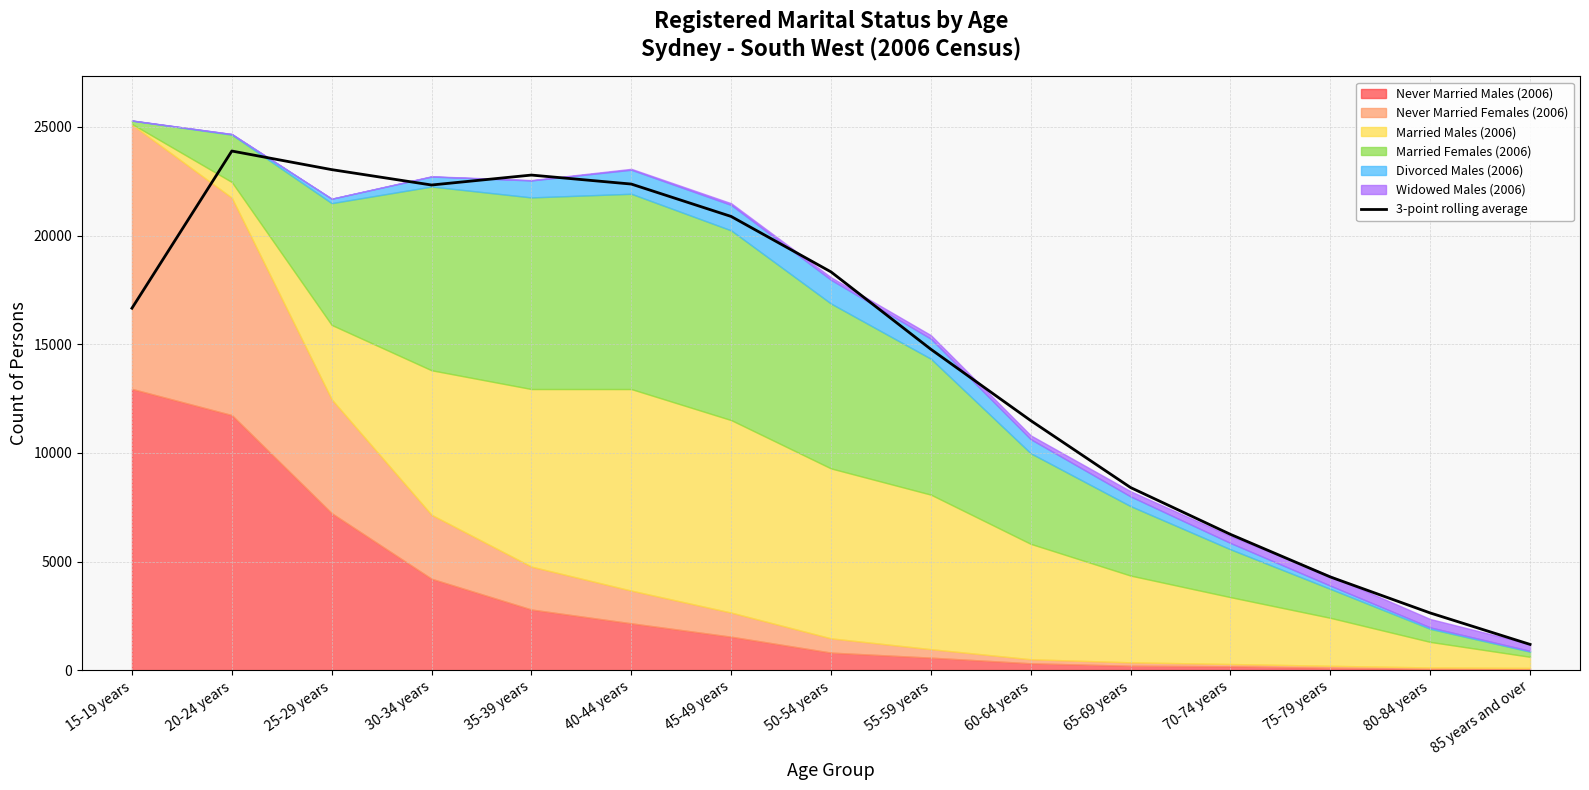

Reading left to right, extract all data points from this chart.

16656.7	23889.3	23033.3	22325.7	22783.0	22369.3	20878.3	18327.0	14766.0	11484.0	8403.0	6248.7	4289.3	2632.0	1185.0